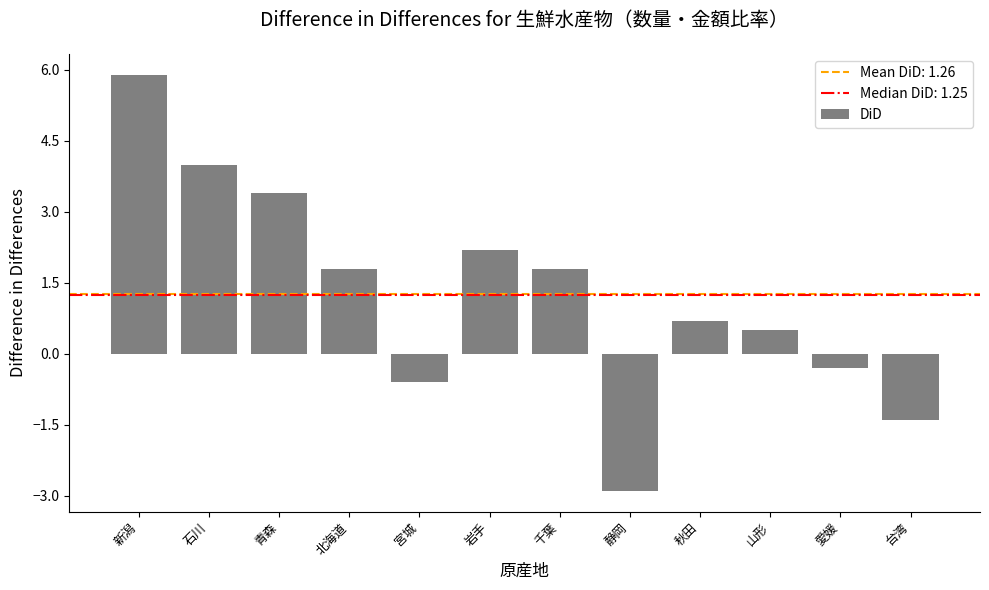

At which category does the chart reach its peak across all series?

新潟